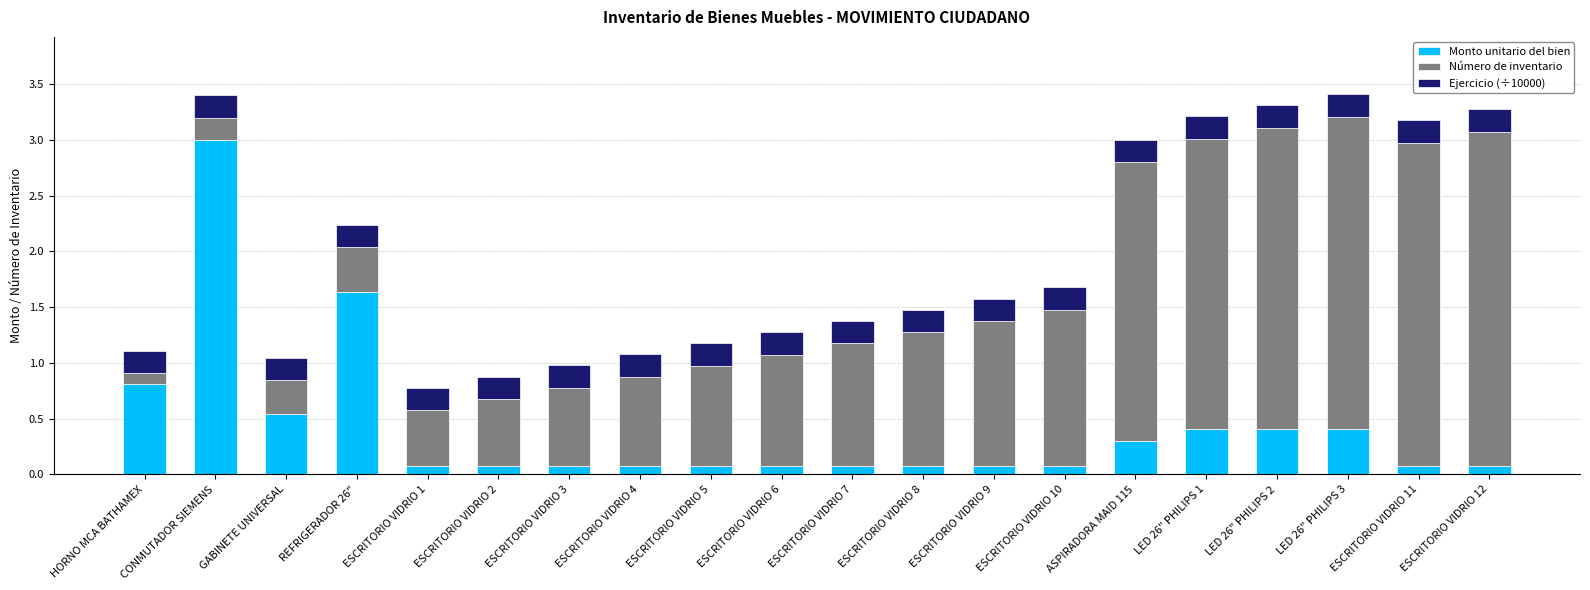

What is the highest value of the Monto unitario del bien series?

3.0